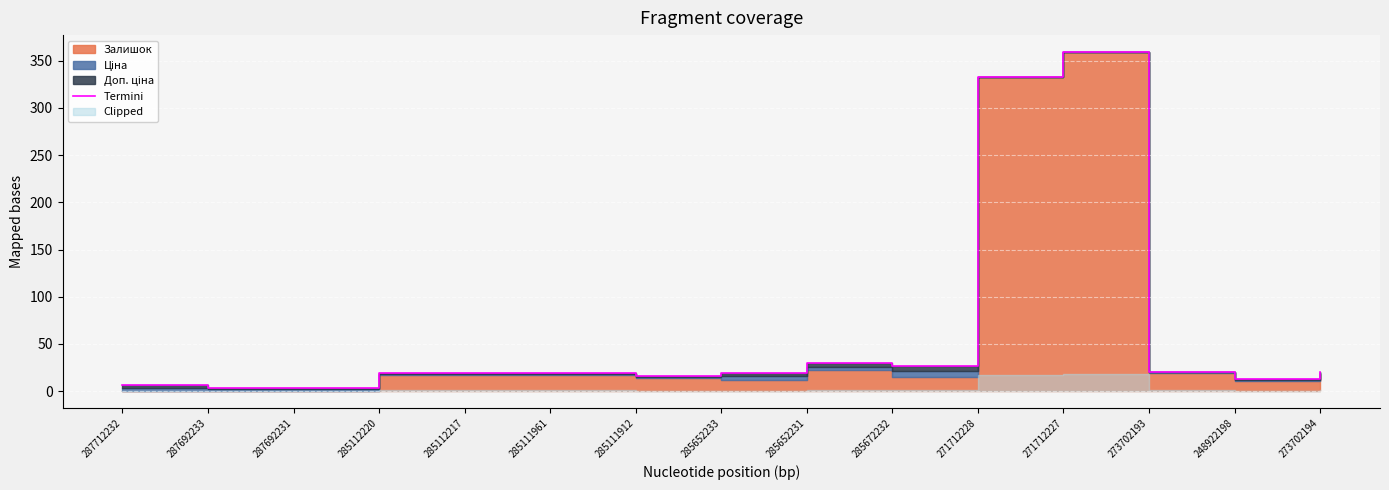

Reading left to right, what are all the values shown in this chart?

6.1	3.7	3.7	19.2	19.2	19.2	16.2	19.5	29.5	27.2	333.2	359.2	20.9	12.8	19.9